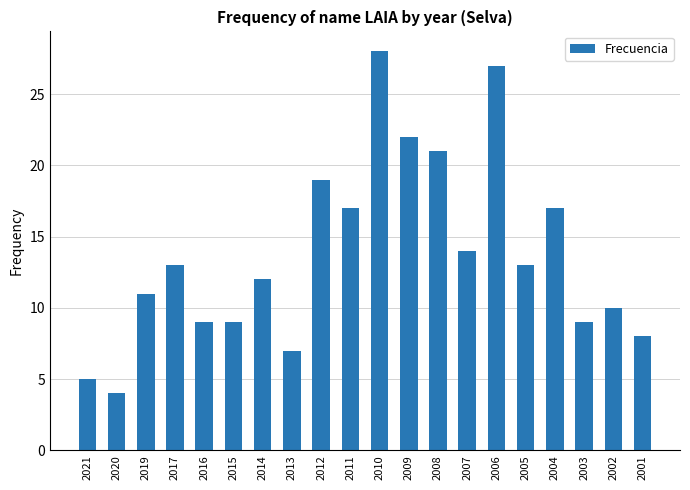

What is the sum of all values?

275